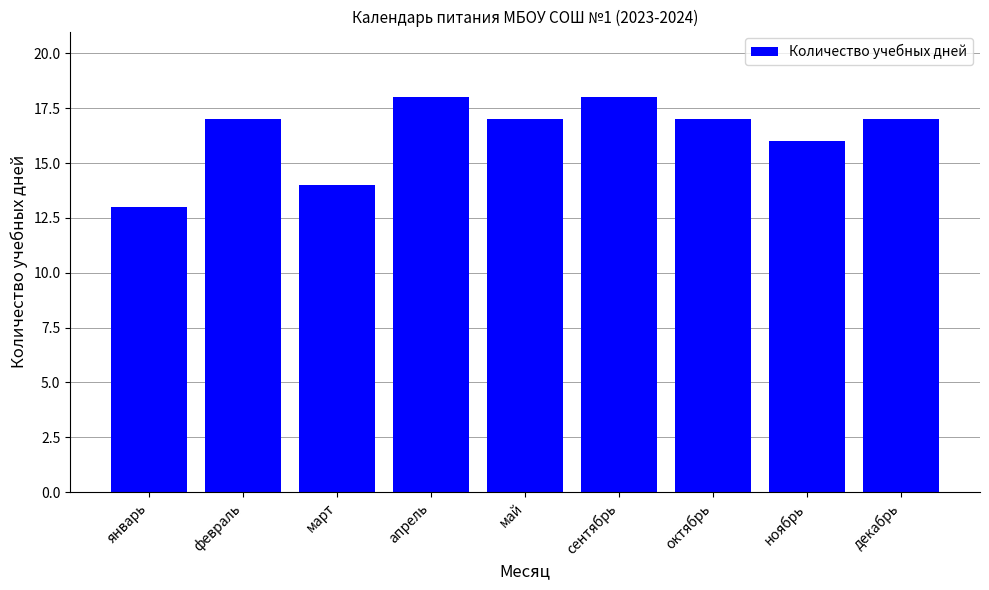

What is the sum of all values?

147